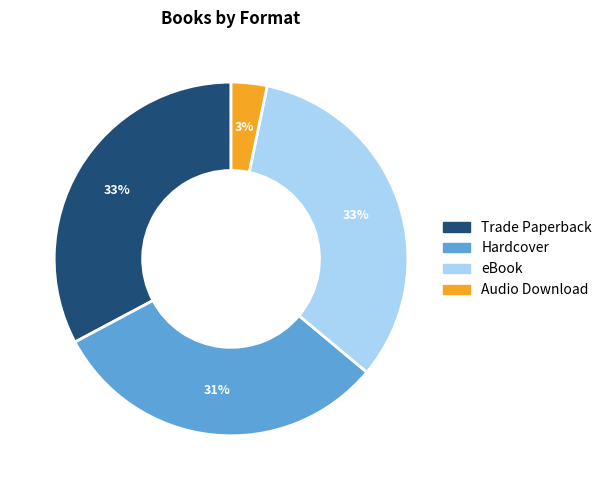

How many slices are in this pie chart?

4